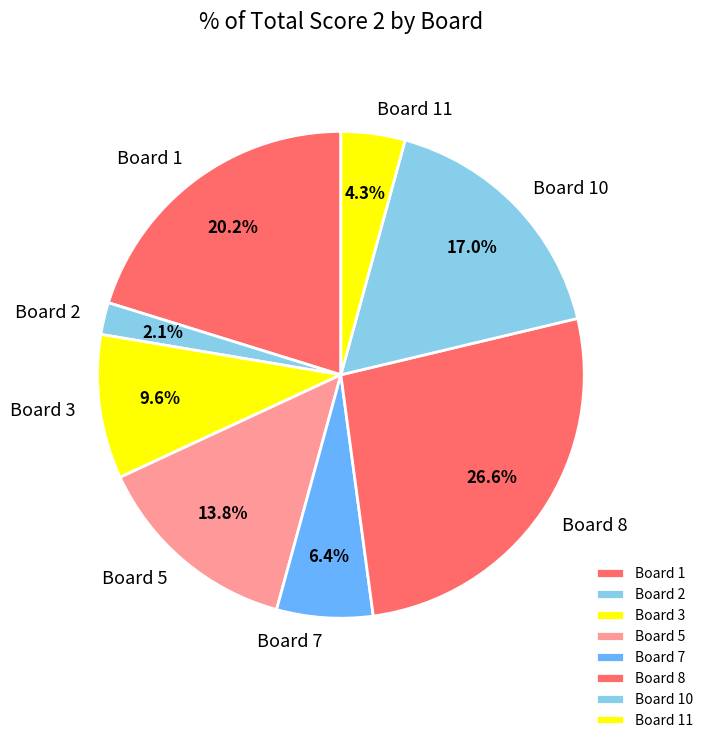

How many slices are in this pie chart?

8